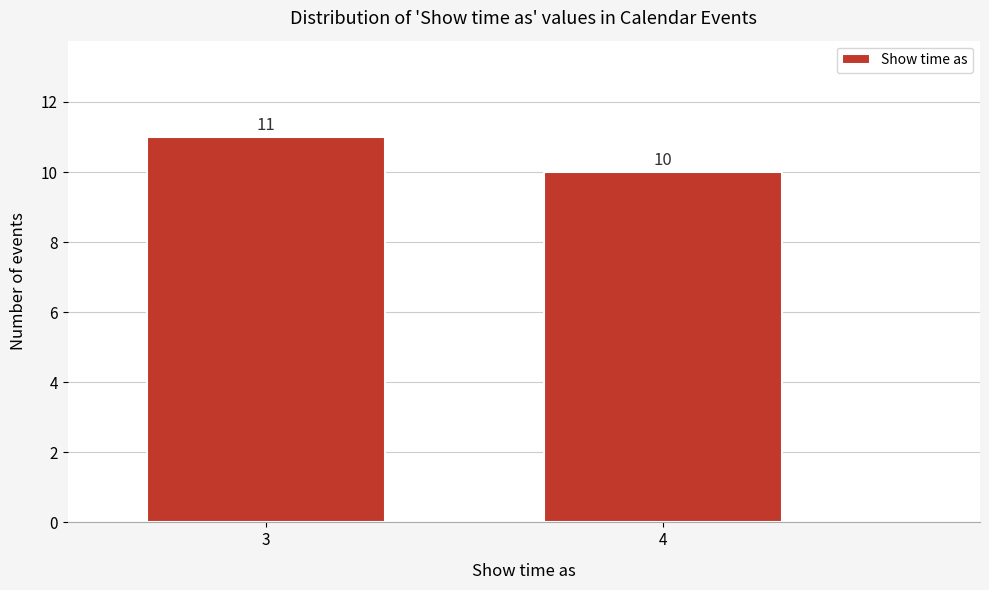

Reading right to left, what are all the values shown in this chart?

4=10	3=11